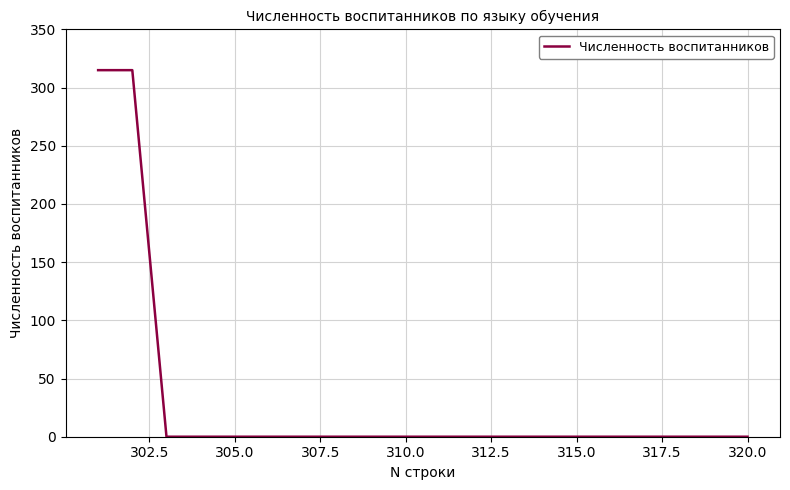

What is the maximum value shown in the chart?

315